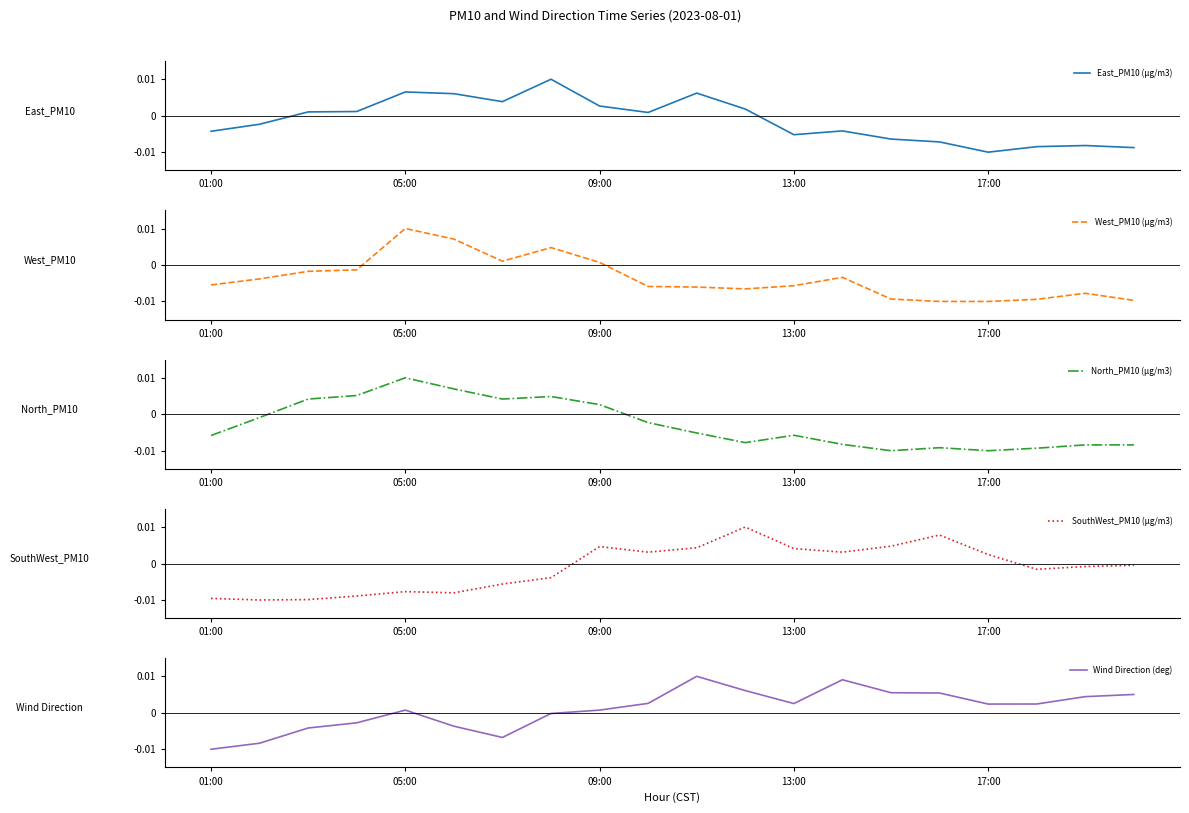

True or false: East_PM10 (µg/m3) has more than 1 interior local peaks.

True